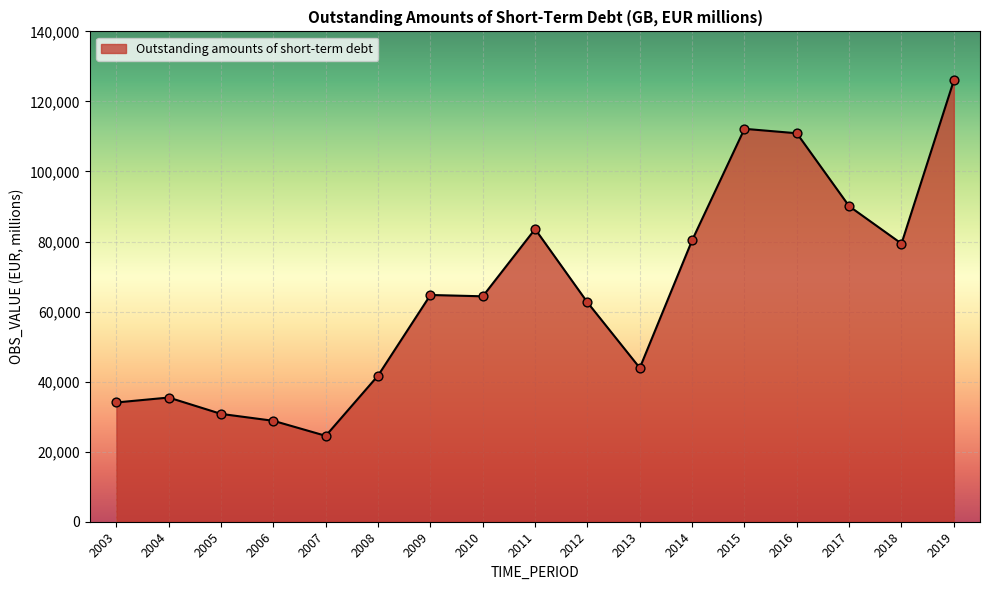

Which has a higher value, 2012 or 2007?

2012